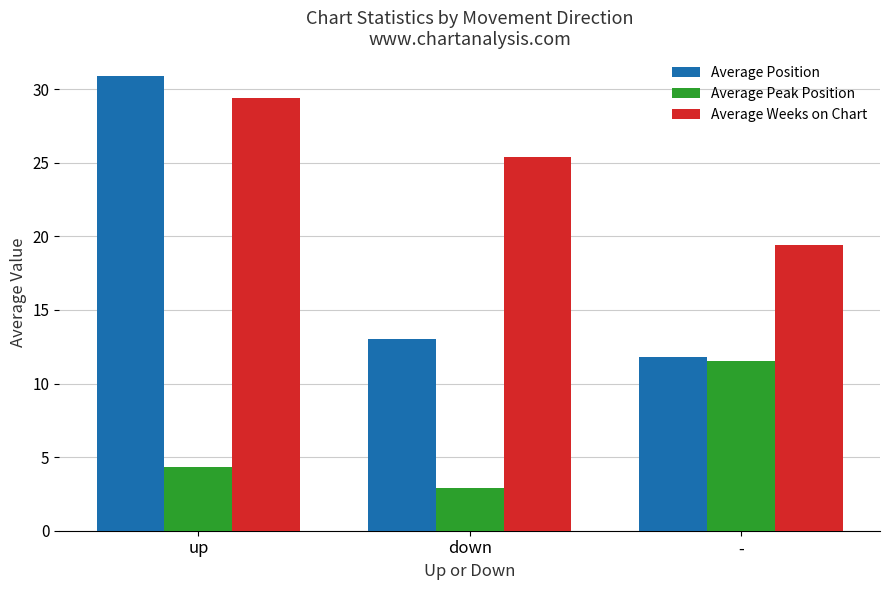

What is the label of the 1st bar from the right?

-